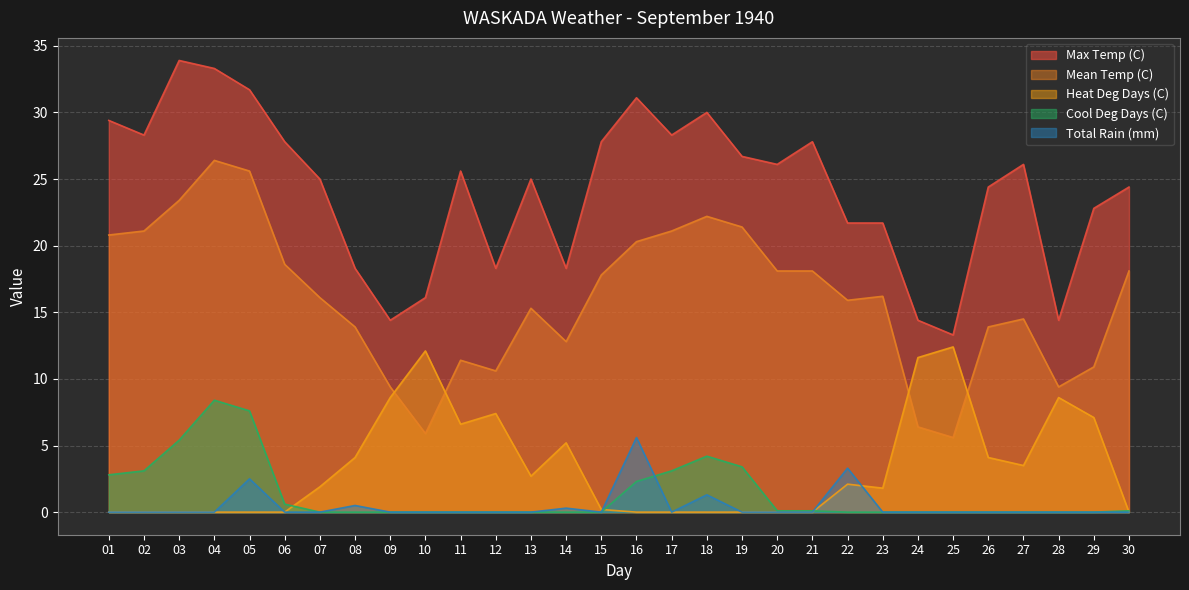

What is the total value across all series at 15?

45.8